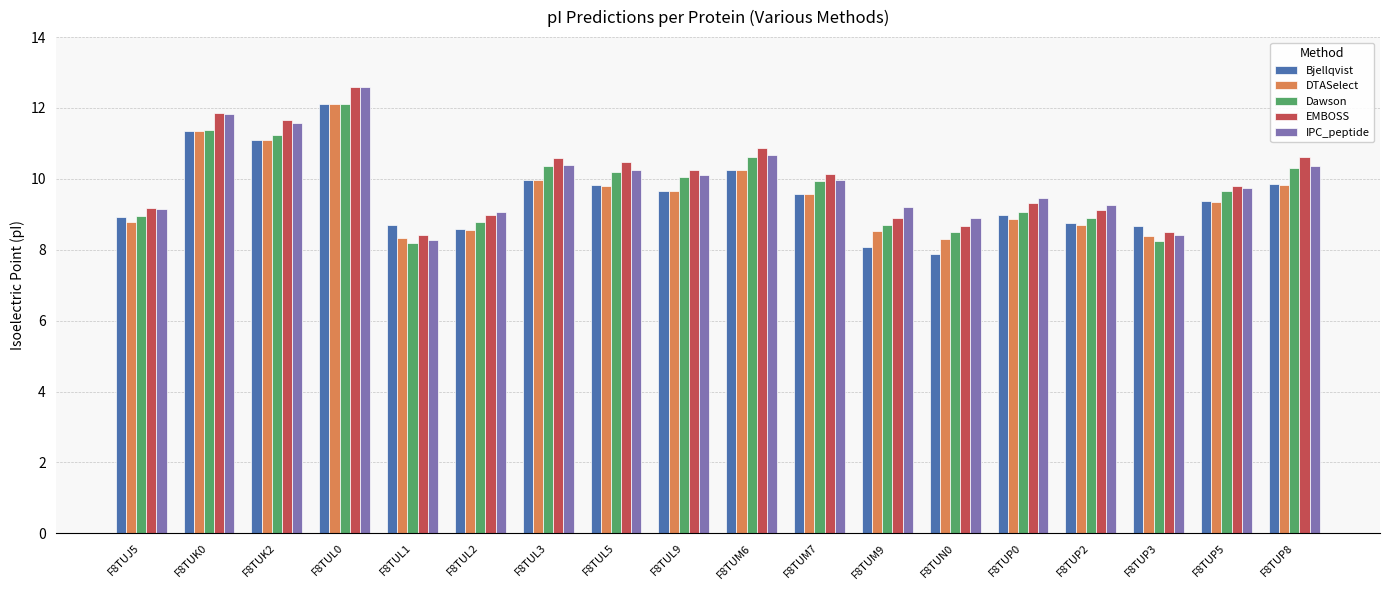

The EMBOSS series shows 9.0 at F8TUL2. True or false?

True